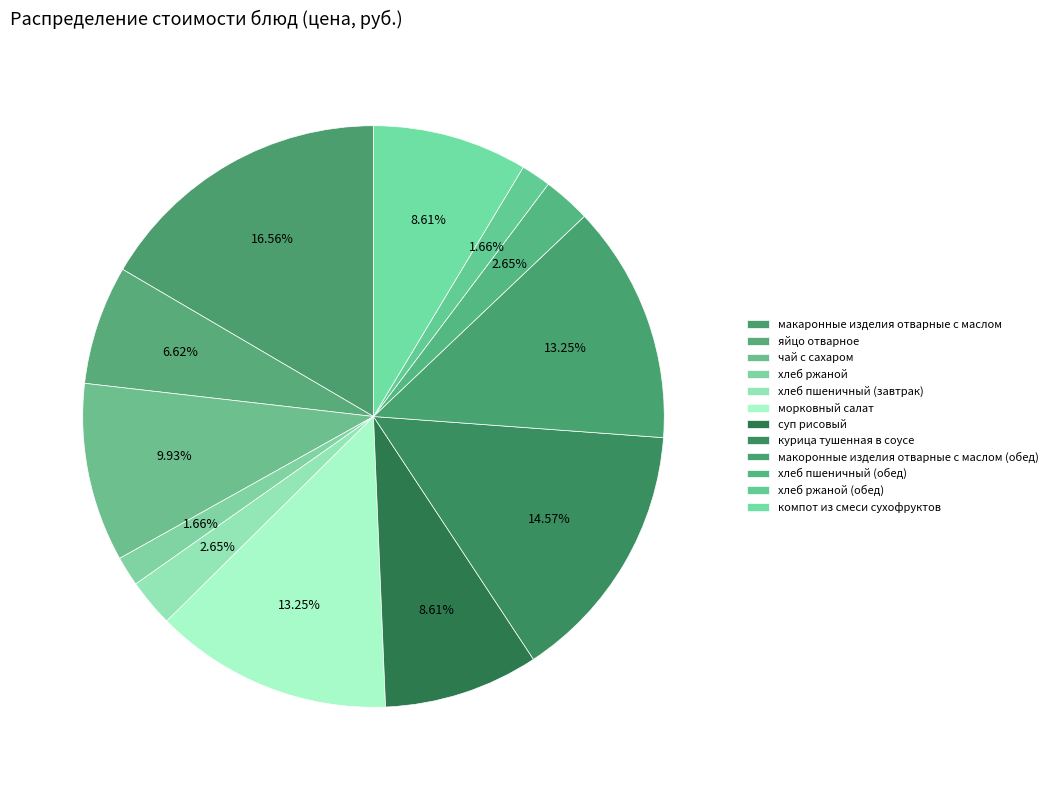

Rank the categories by value from highest to lowest.

макаронные изделия отварные с маслом, курица тушенная в соусе, морковный салат, макоронные изделия отварные с маслом (обед), чай с сахаром, суп рисовый, компот из смеси сухофруктов, яйцо отварное, хлеб пшеничный (завтрак), хлеб пшеничный (обед), хлеб ржаной, хлеб ржаной (обед)